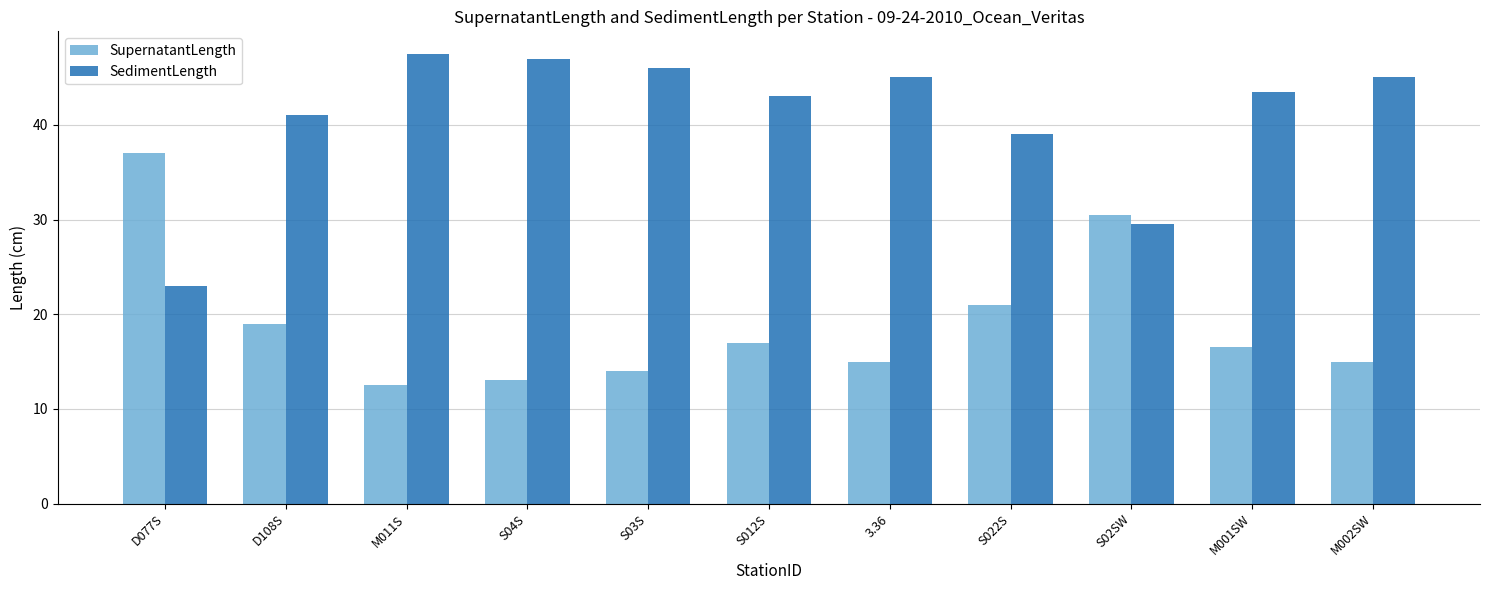

What position from the left is D108S?

2